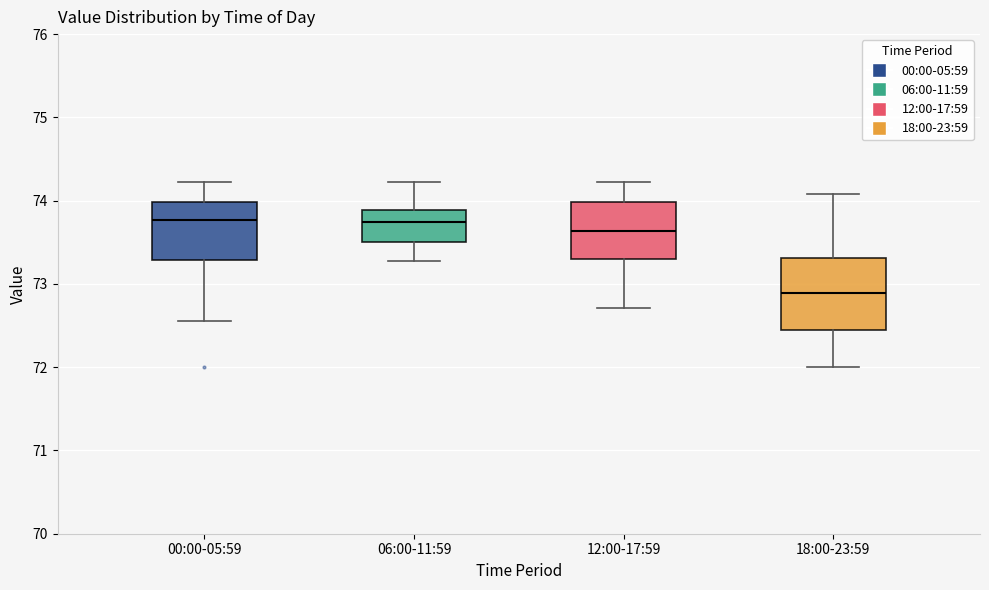

Reading left to right, transcribe this box plot: for each box, give where its median line is, the range the box spans, and where its two whiskers end, as read against the y-axis. The values are not printed on the chart, so give them approximately, as read against the axis.

00:00-05:59: median 73.8, box 73.3 to 74.0, whiskers 72.6 to 74.2
06:00-11:59: median 73.7, box 73.5 to 73.9, whiskers 73.3 to 74.2
12:00-17:59: median 73.6, box 73.3 to 74.0, whiskers 72.7 to 74.2
18:00-23:59: median 72.9, box 72.5 to 73.3, whiskers 72.0 to 74.1